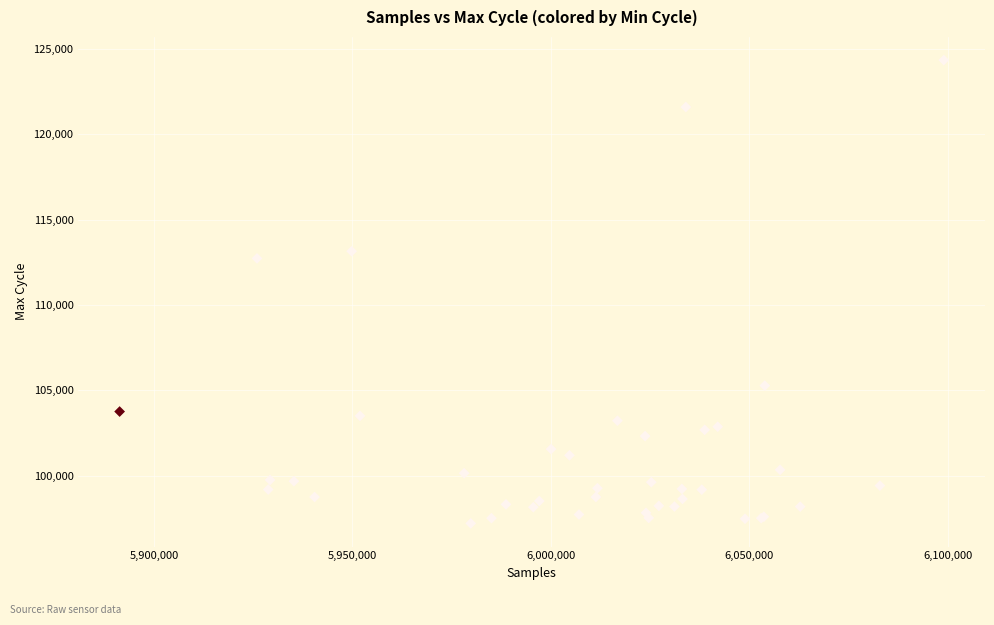

What Y value in the scatter plot is closest to 110775?

112728